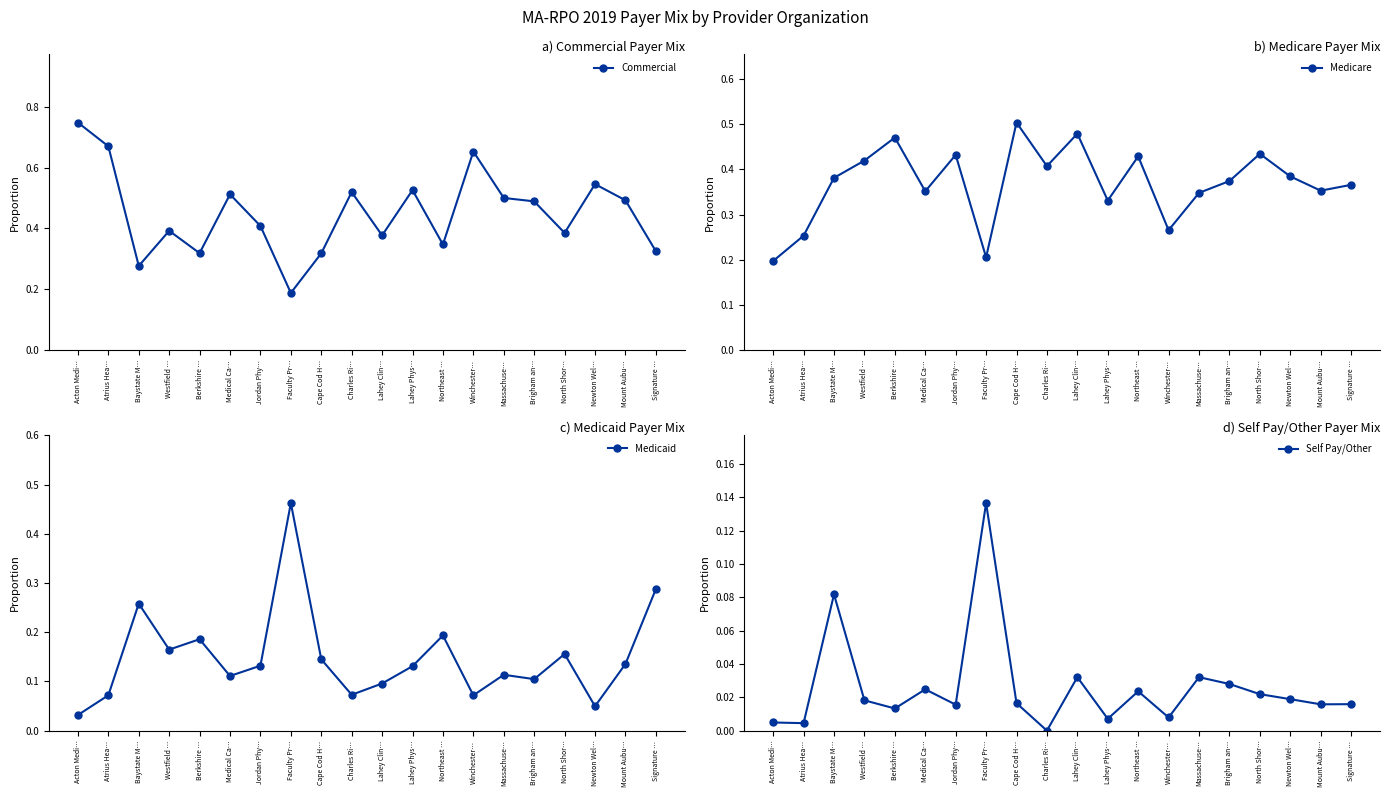

The value of Medicare at Massachuse… is 0.3. True or false?

True